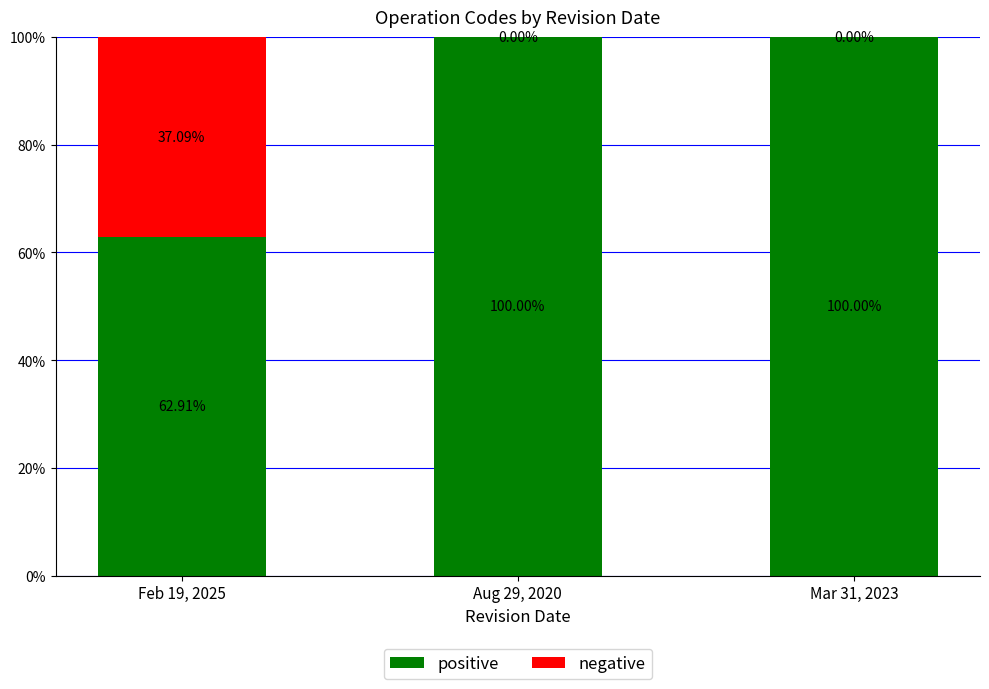

What is the total value across all series at Feb 19, 2025?

100.0